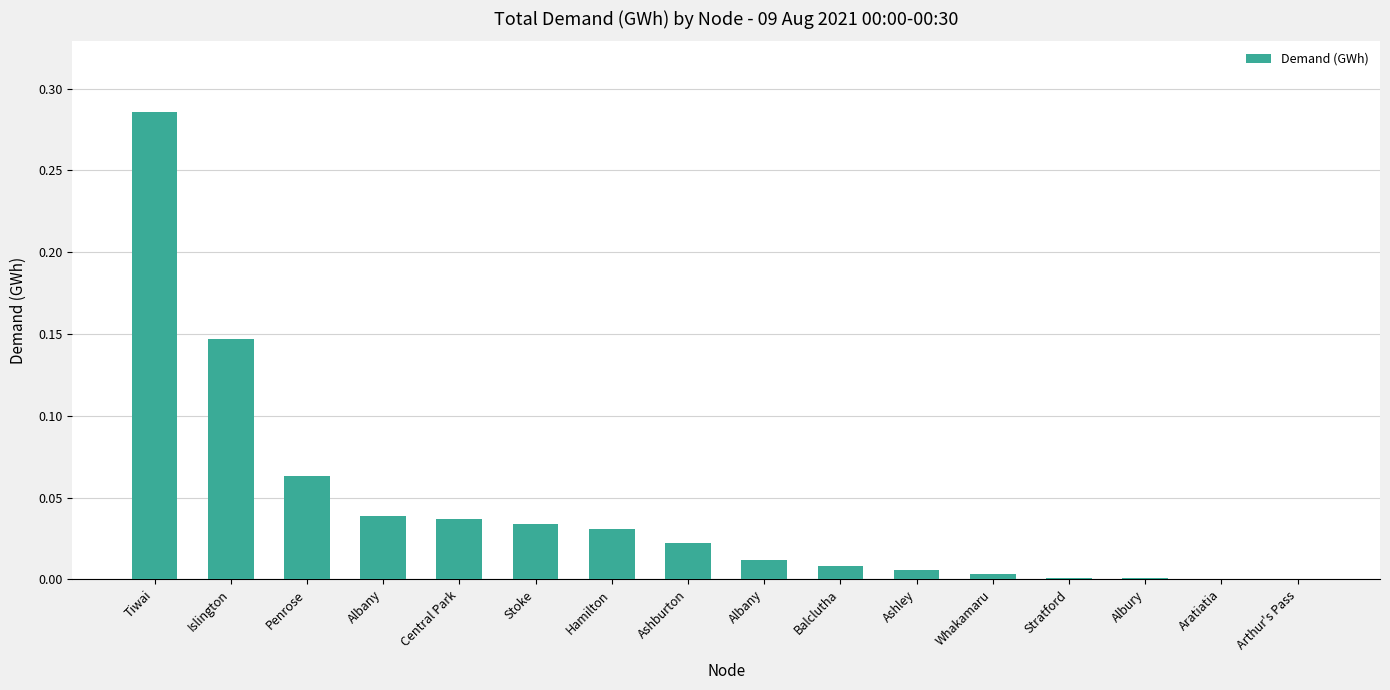

The value at Penrose is 0.1. True or false?

False